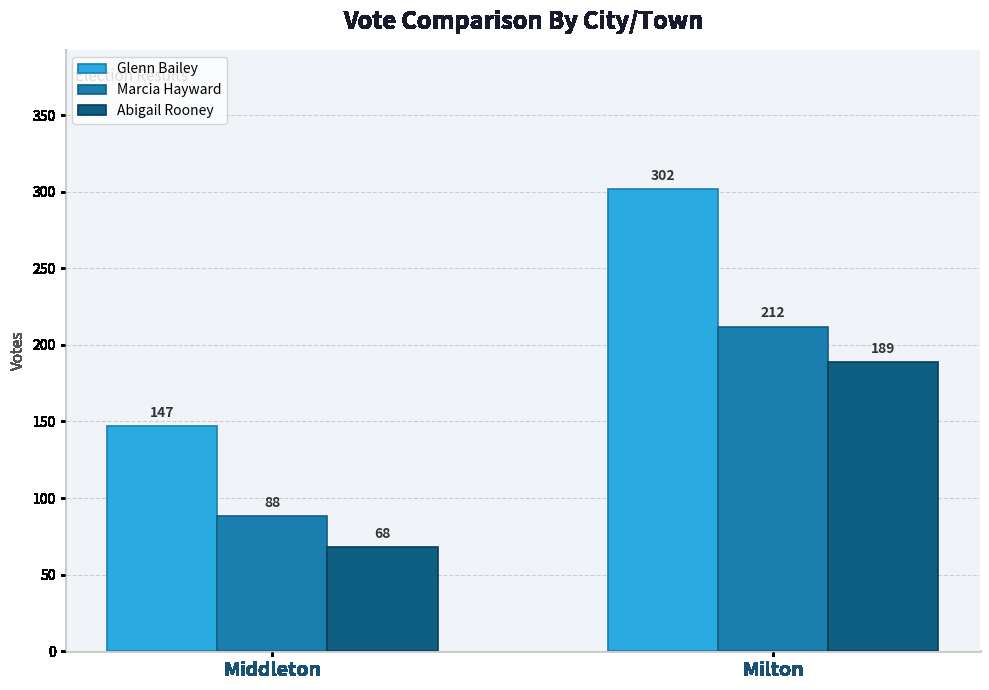

How many bars are there in each group?

3